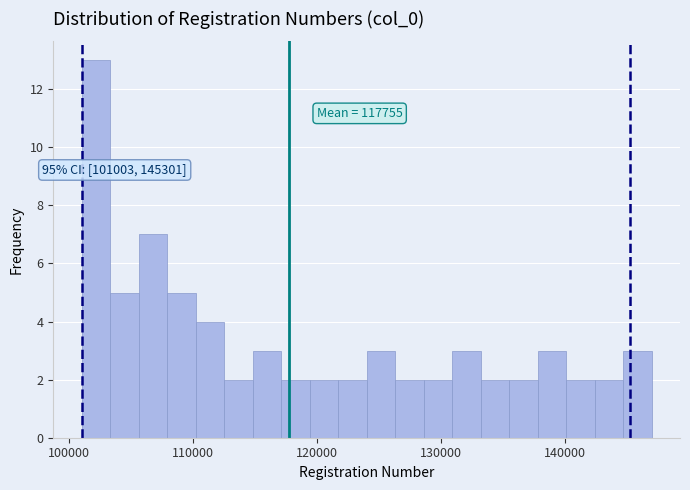

Around what value on the x-axis is the tallest bar? Give the approximate position of its centre, as read against the axis.

102000